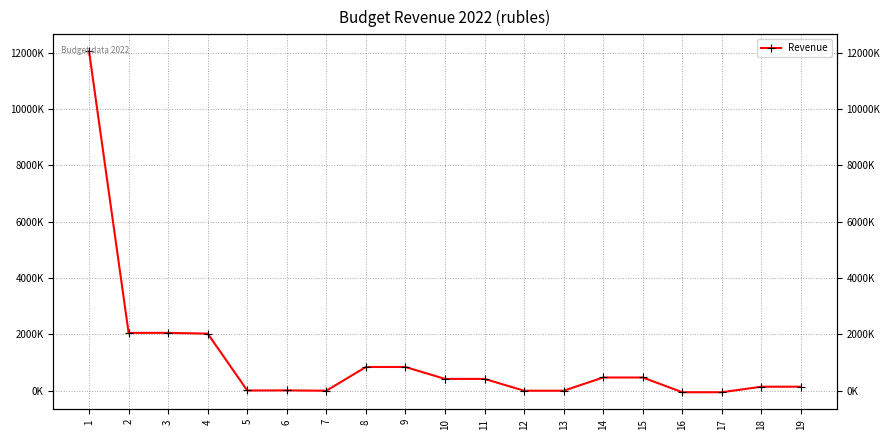

What is the sum of the values at 13 and 3?

2057785.0